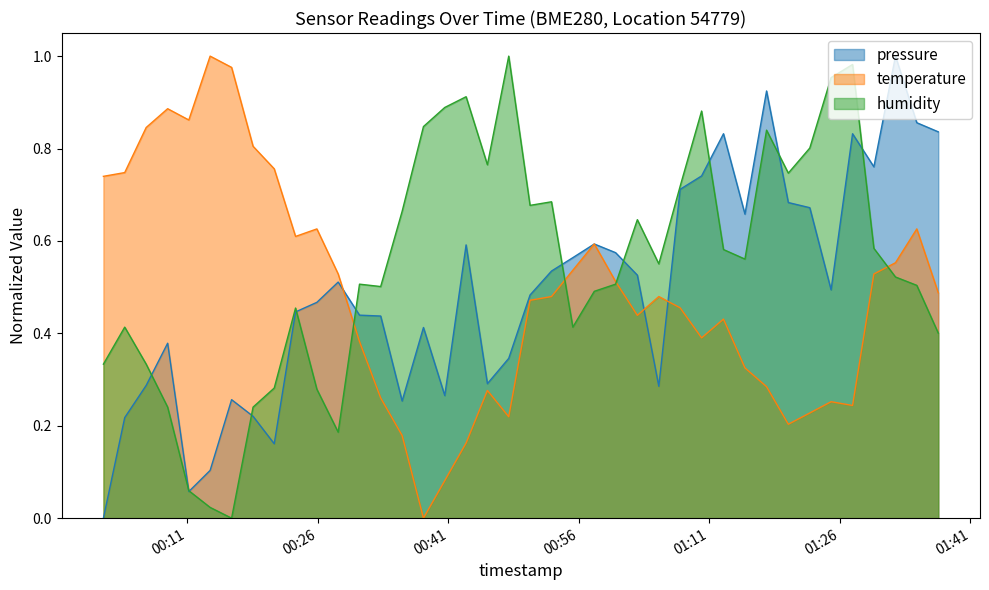

Does the chart display data point markers on the line(s)?

No